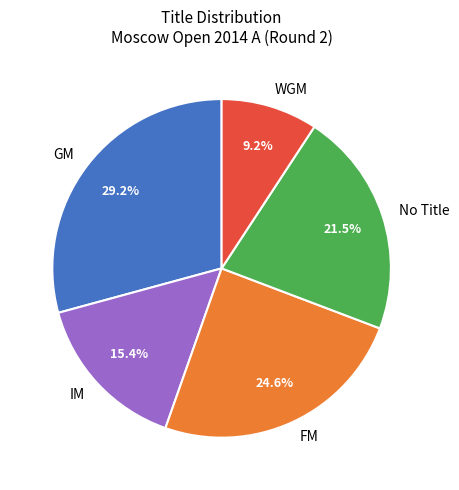

Approximately how many times larger is the value at FM compared to WGM?

2.7